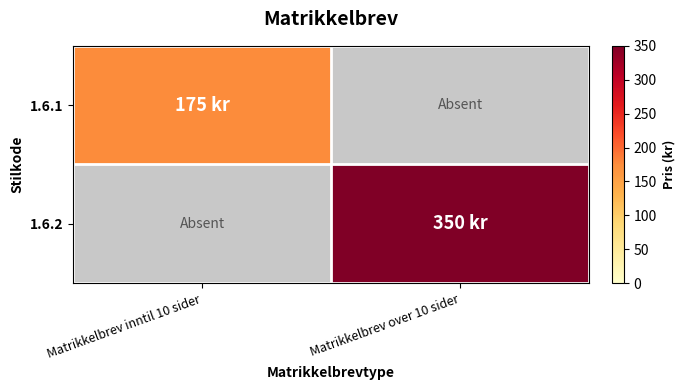

At how many categories does at least one series exceed 295?

1